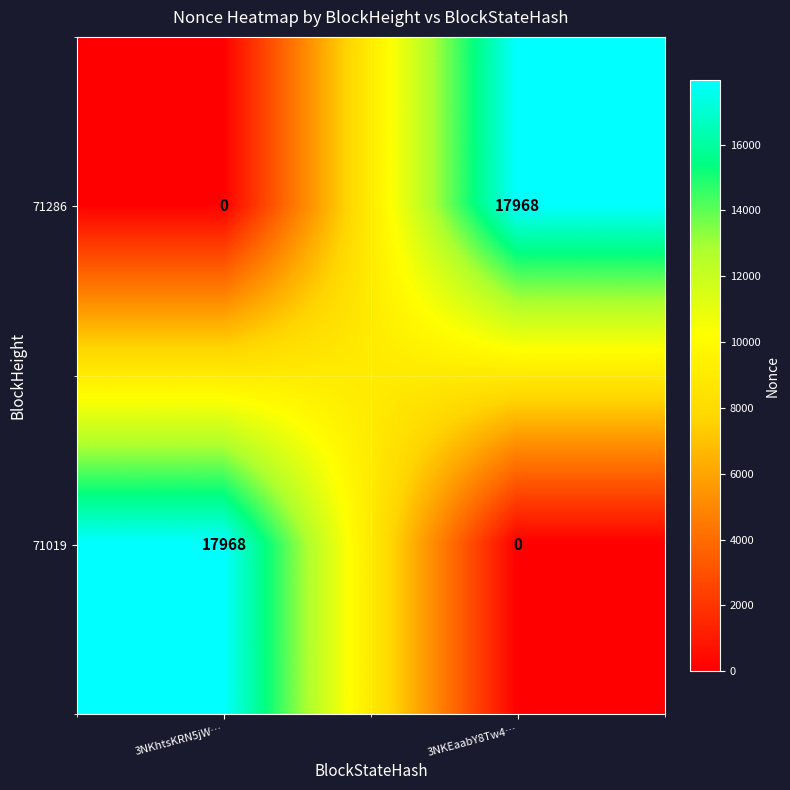

Reading right to left, what are all the values shown in this chart?

71286: 3NKEaabY8Tw4…=17968	3NKhtsKRN5jW…=0
71019: 3NKEaabY8Tw4…=0	3NKhtsKRN5jW…=17968